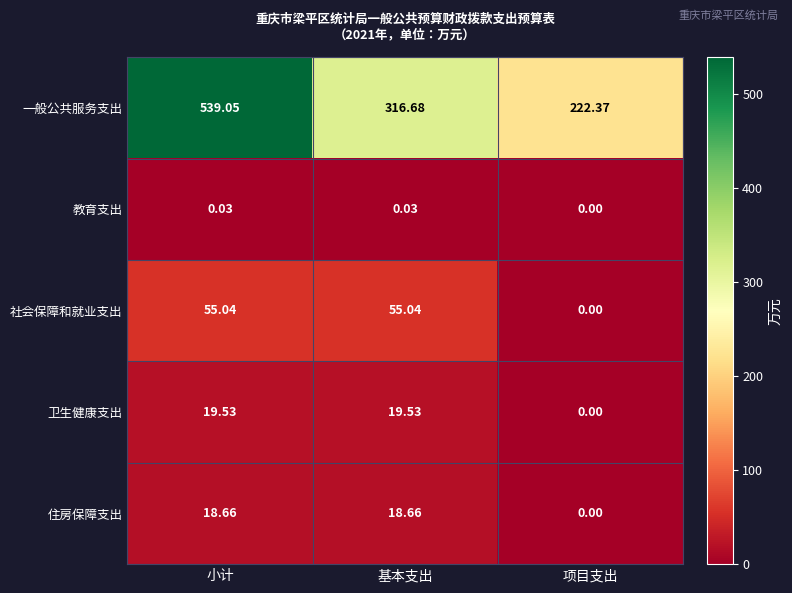

What is the total value across all series at 项目支出?

222.4